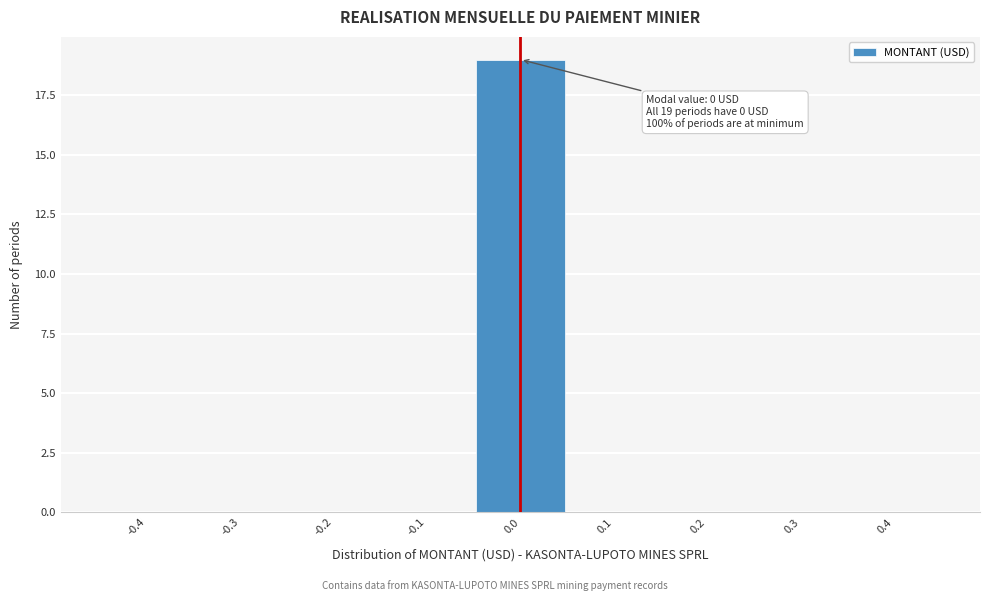

Reading left to right, extract all data points from this chart.

-0.4=0	-0.3=0	-0.2=0	-0.1=0	0.0=19	0.1=0	0.2=0	0.3=0	0.4=0